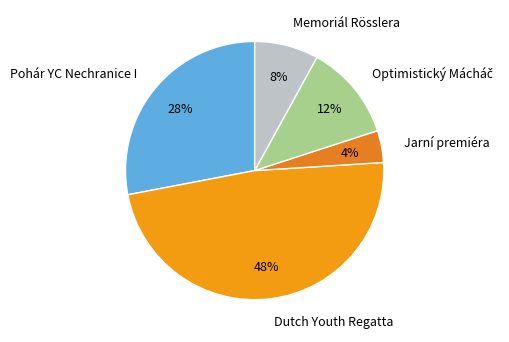

Does any single category account for the majority?

No